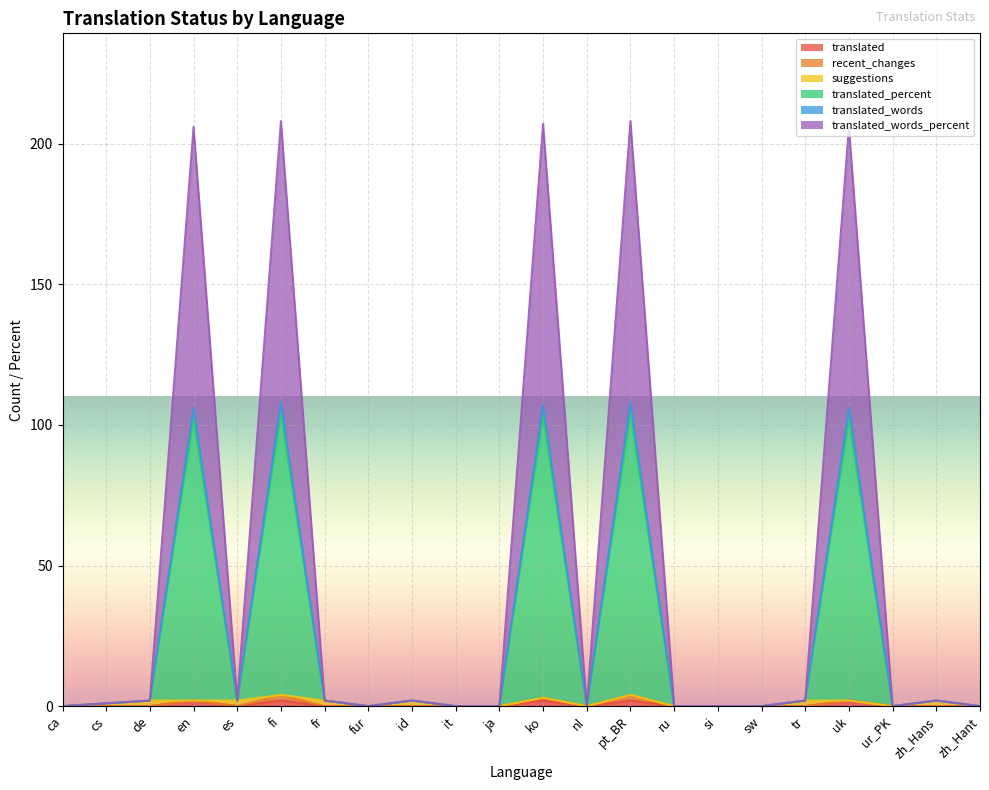

In translated_percent, how many points are higher than both neighbors (excluding endpoints)?

7